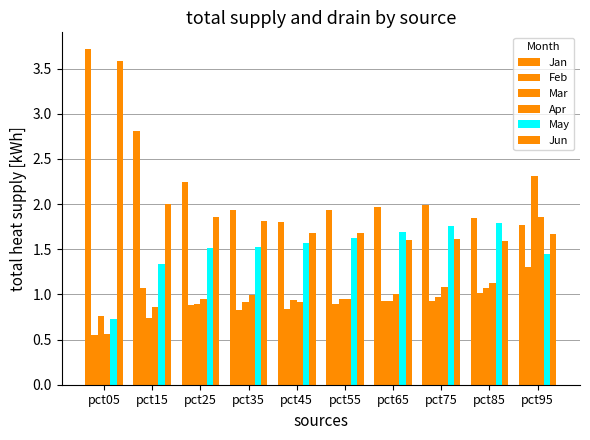

What is the spread (max minus min) of values at pct35?

1.1